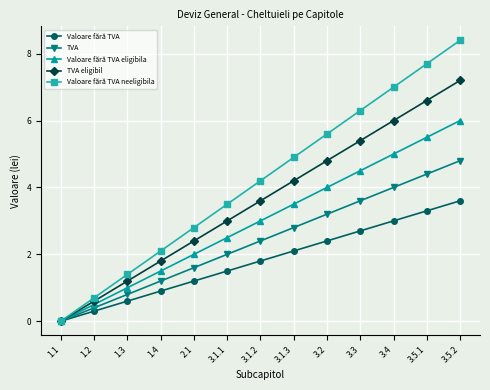

What position from the right is 1.2?

12